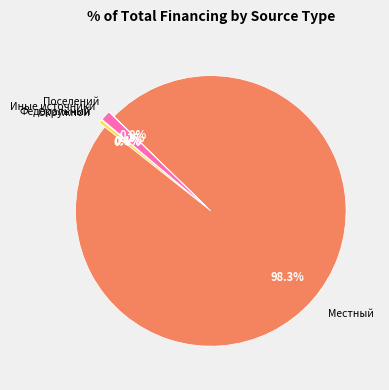

Do местный бюджет and бюджет поселений together represent more than half of the pie?

Yes